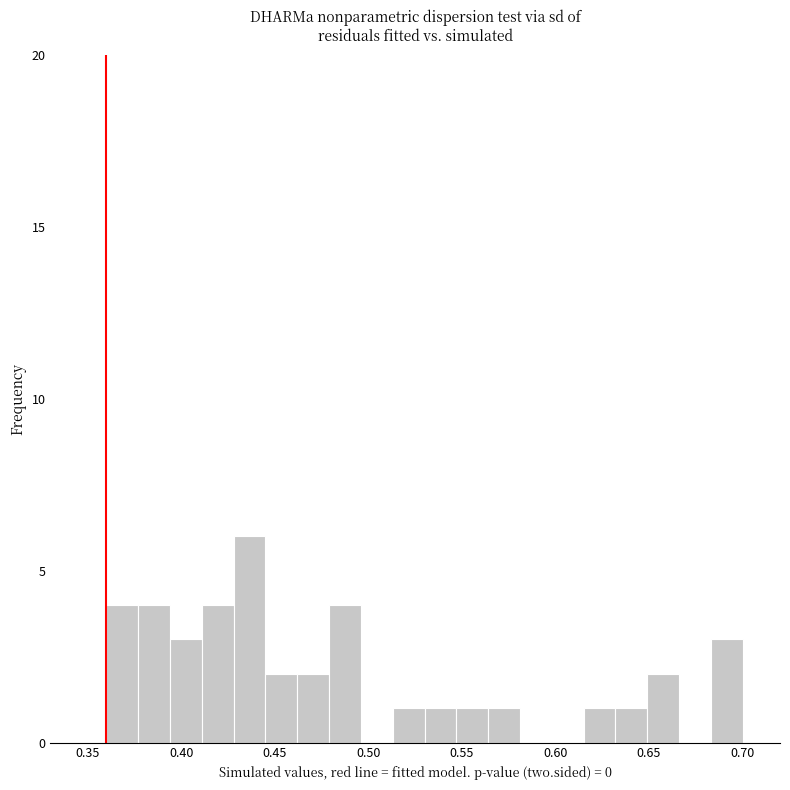

Read against the x-axis, roughly where is the centre of the tallest bar?

0.435